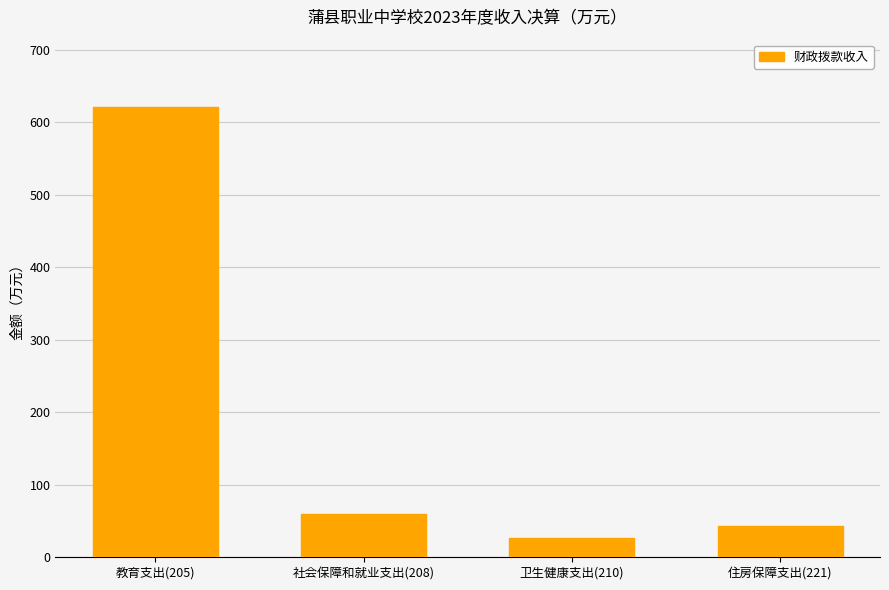

Reading left to right, extract all data points from this chart.

620.9	60.1	26.1	43.7